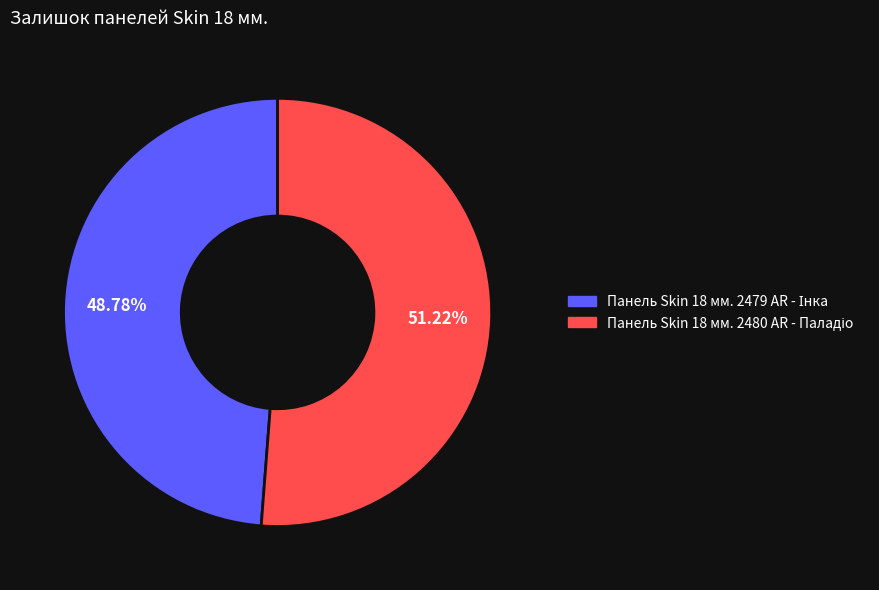

Is there any slice that represents more than half of the pie?

Yes